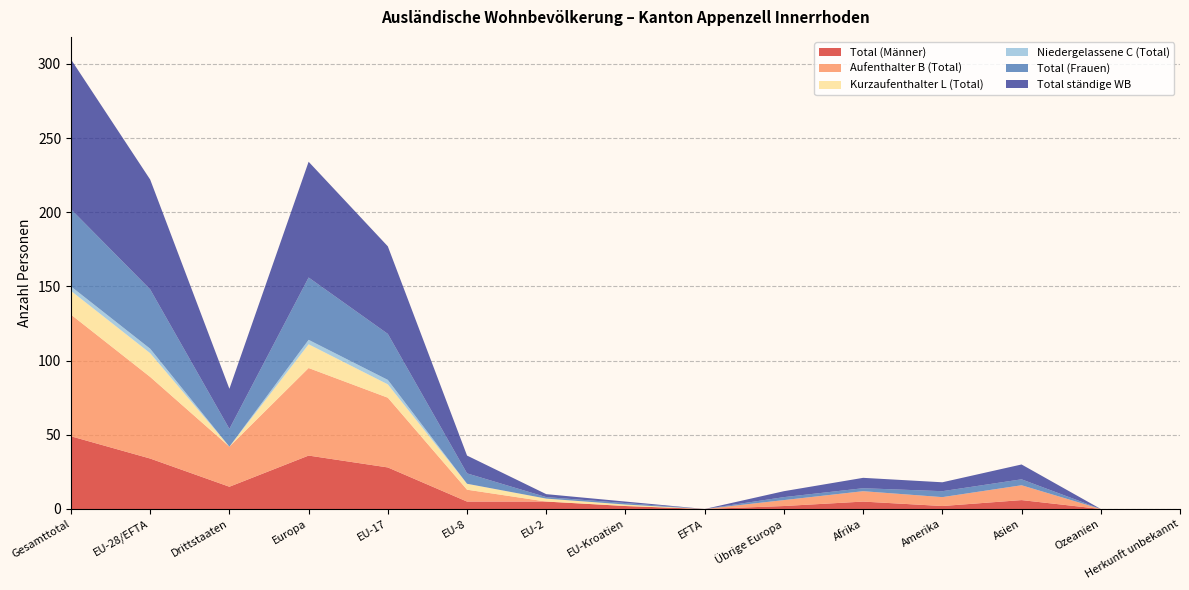

Reading left to right, extract all data points from this chart.

Total (Männer): 49	34	15	36	28	5	5	2	0	2	5	2	6	0	0
Aufenthalter B (Total): 82	55	27	59	47	8	0	0	0	4	7	6	10	0	0
Kurzaufenthalter L (Total): 16	16	0	16	9	4	2	1	0	0	0	0	0	0	0
Niedergelassene C (Total): 3	3	0	3	3	0	0	0	0	0	0	0	0	0	0
Total (Frauen): 52	40	12	42	31	7	1	1	0	2	2	4	4	0	0
Total ständige WB: 101	74	27	78	59	12	2	1	0	4	7	6	10	0	0